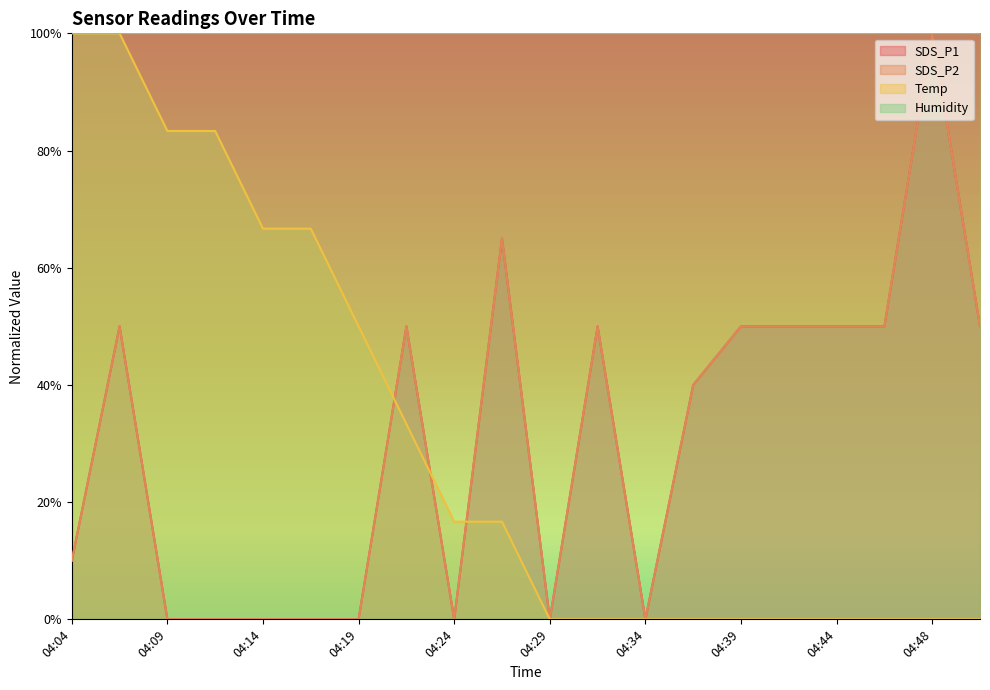

At which label is Temp closest to 0?

04:29